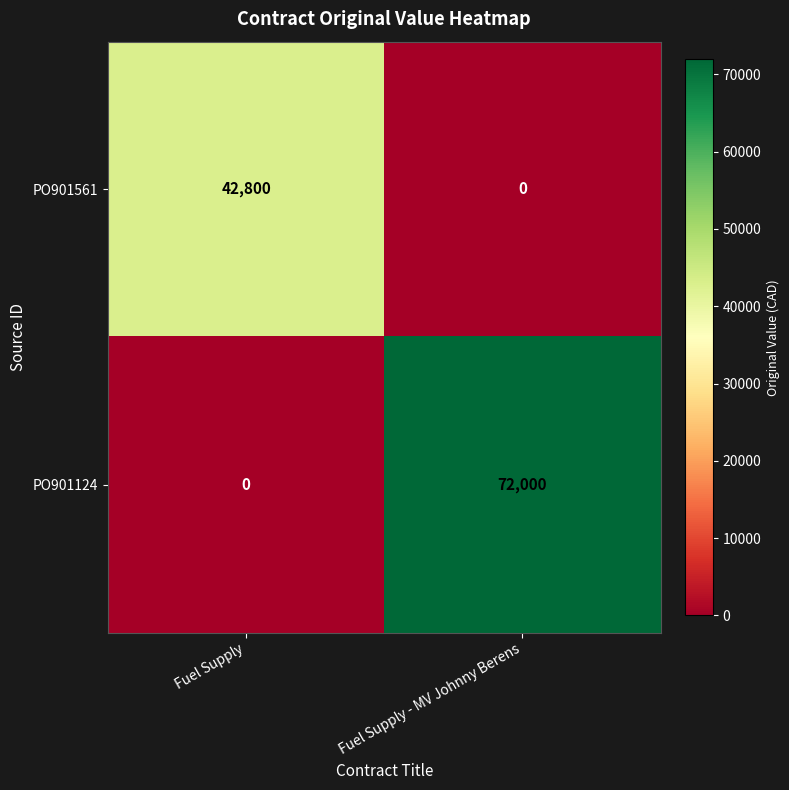

What is the sum of all PO901124 values?

72000